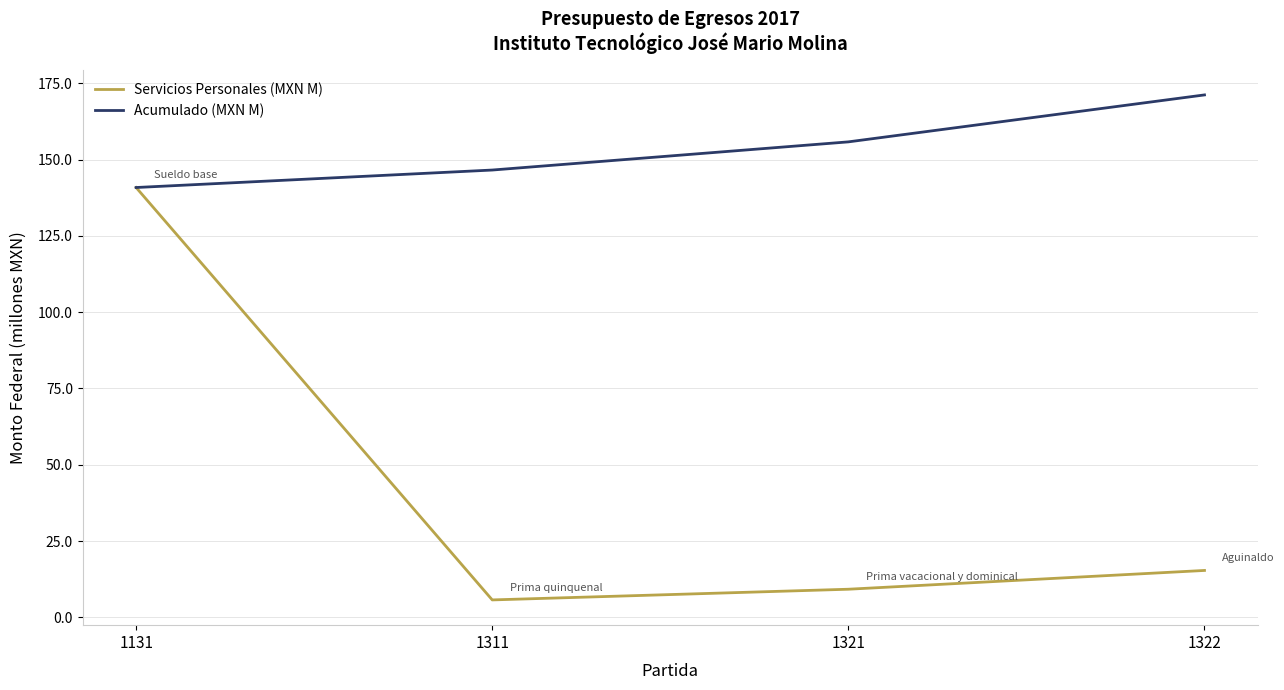

What value does the Servicios Personales (MXN M) series have at 1322?

15.4